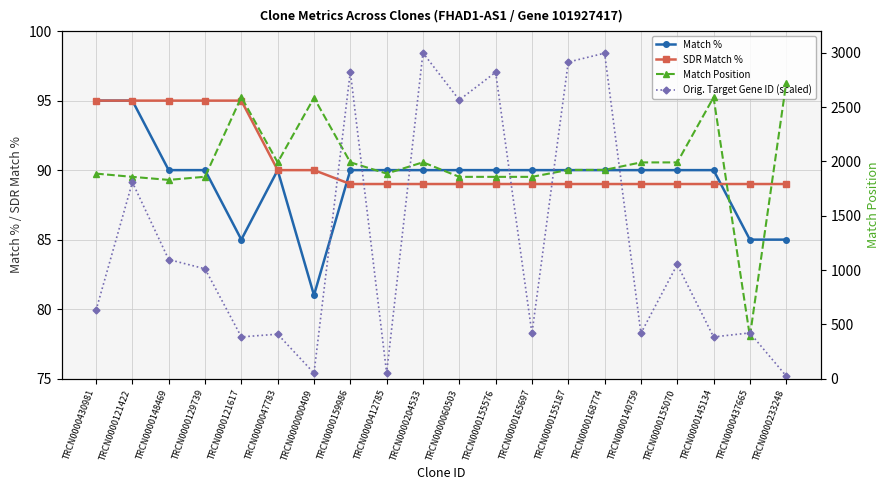

Count the number of categories in the chart.

20